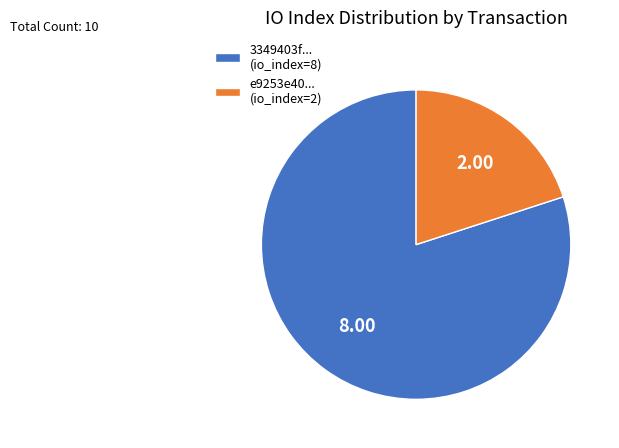

Does any single category account for the majority?

Yes